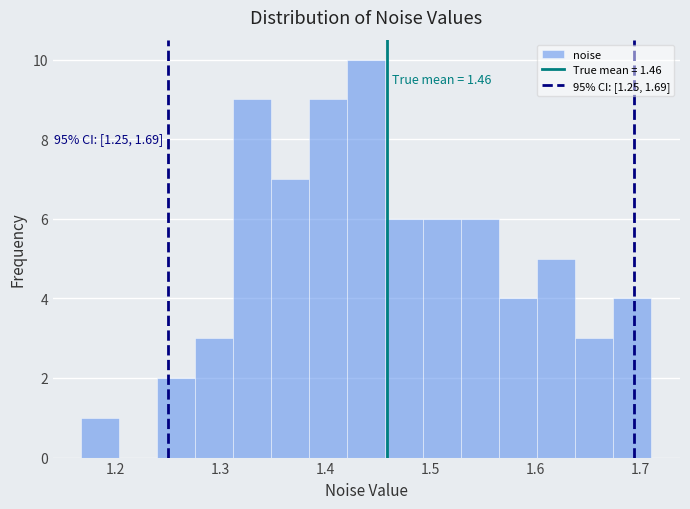

Around what value on the x-axis is the tallest bar? Give the approximate position of its centre, as read against the axis.

1.44